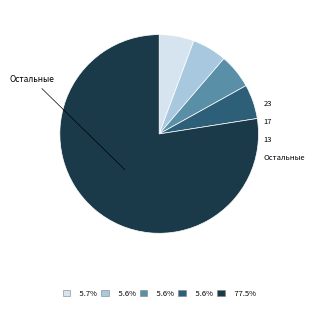

Is there a majority slice in this chart?

Yes